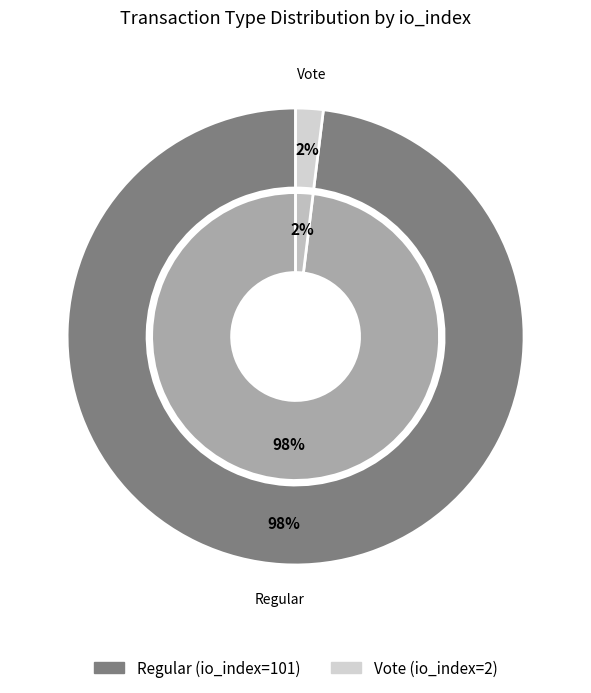

What is the total percentage of Regular (io_index=101) and Vote (io_index=2)?

100.0%